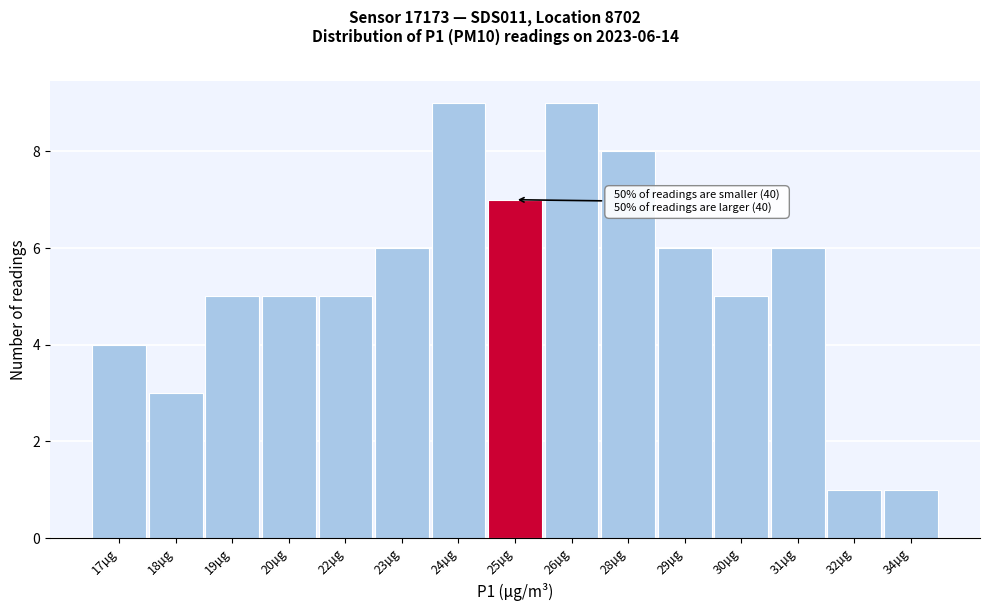

Reading left to right, list all the values displayed in this chart.

17µg=4	18µg=3	19µg=5	20µg=5	22µg=5	23µg=6	24µg=9	25µg=7	26µg=9	28µg=8	29µg=6	30µg=5	31µg=6	32µg=1	34µg=1